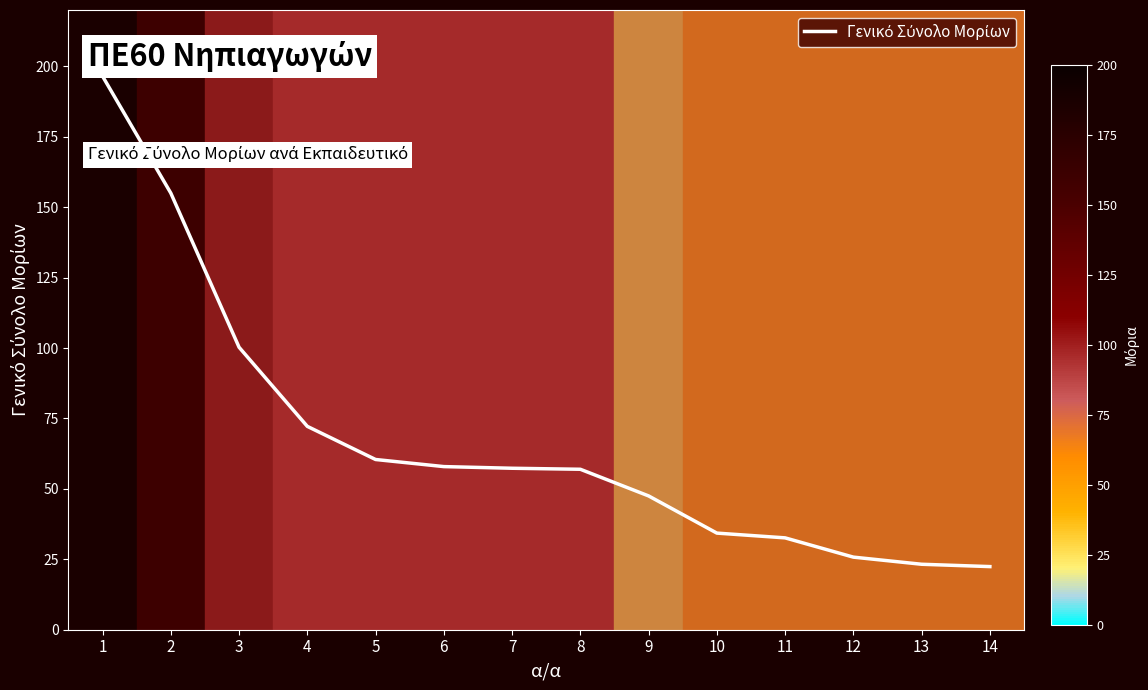

What is the difference between the maximum and minimum values?

174.1